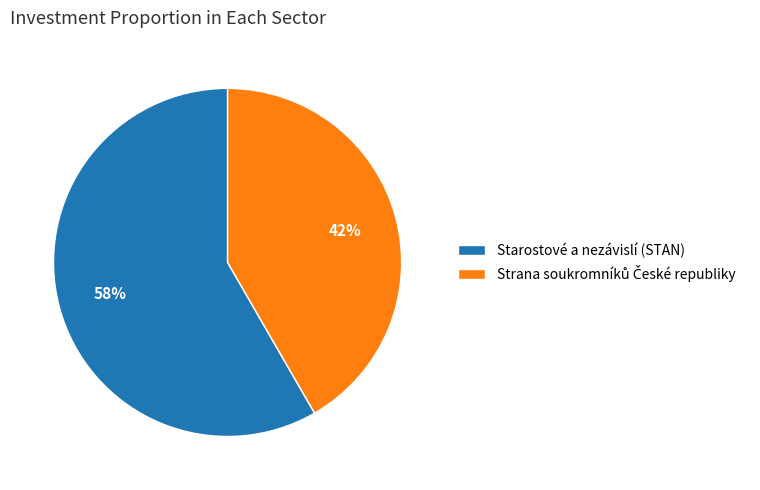

What percentage is the Starostové a nezávislí (STAN) slice, to the nearest percent?

58%